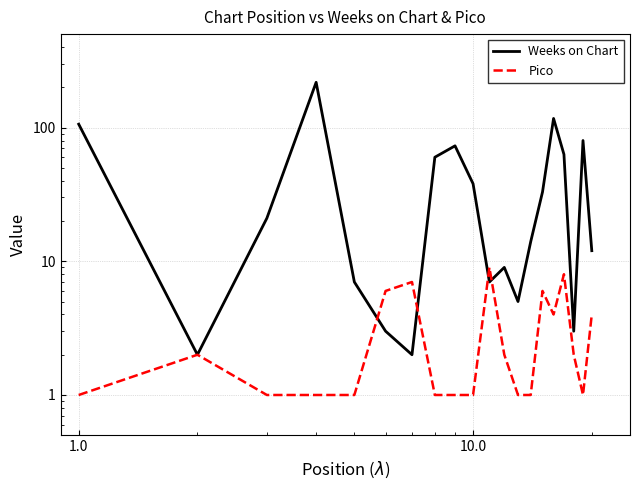

In Weeks on Chart, how many points are higher than both neighbors (excluding endpoints)?

5